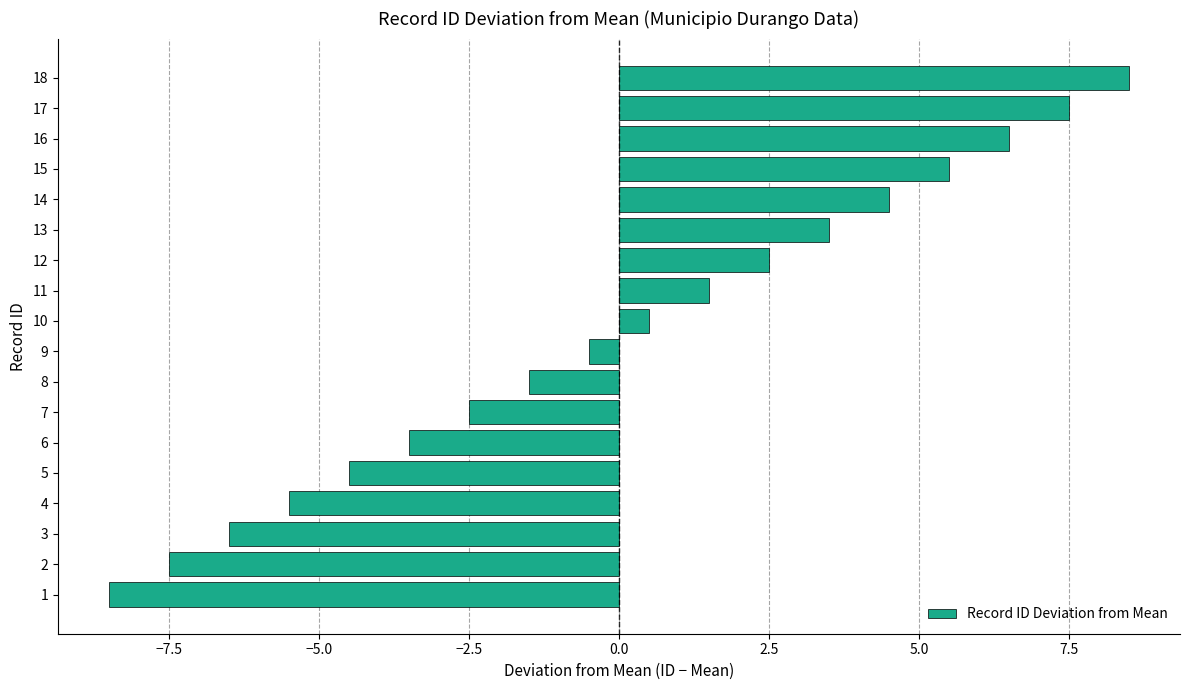

What is the maximum value shown in the chart?

8.5